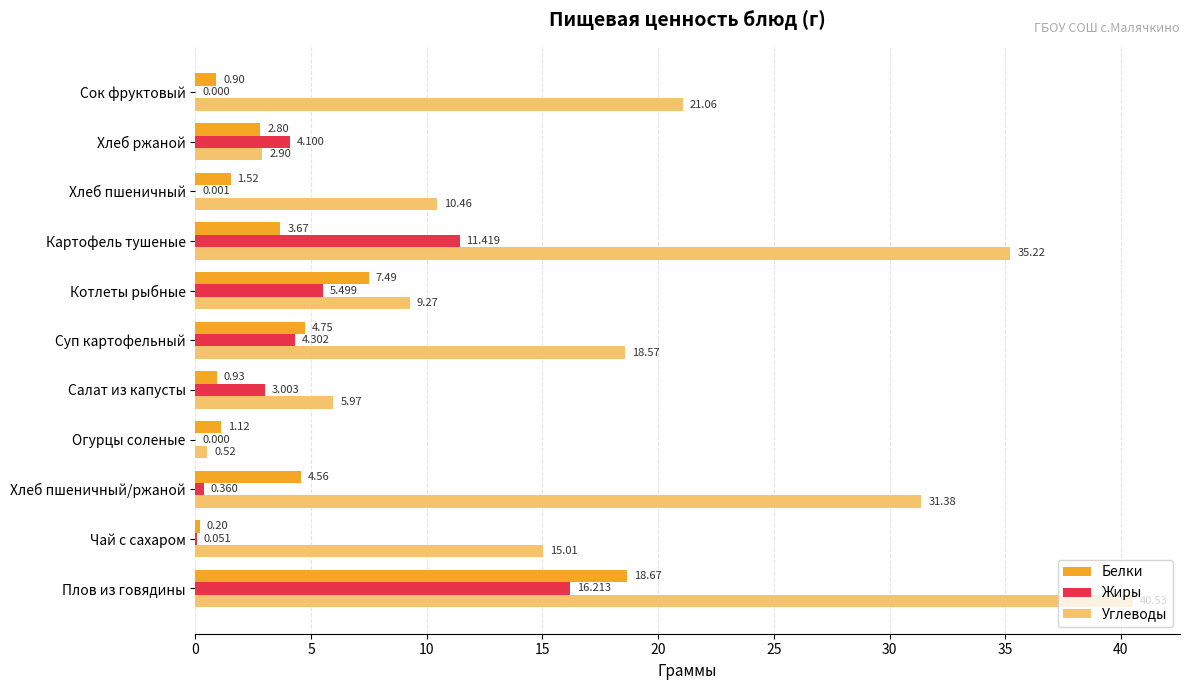

At which label is Белки closest to 9?

Котлеты рыбные